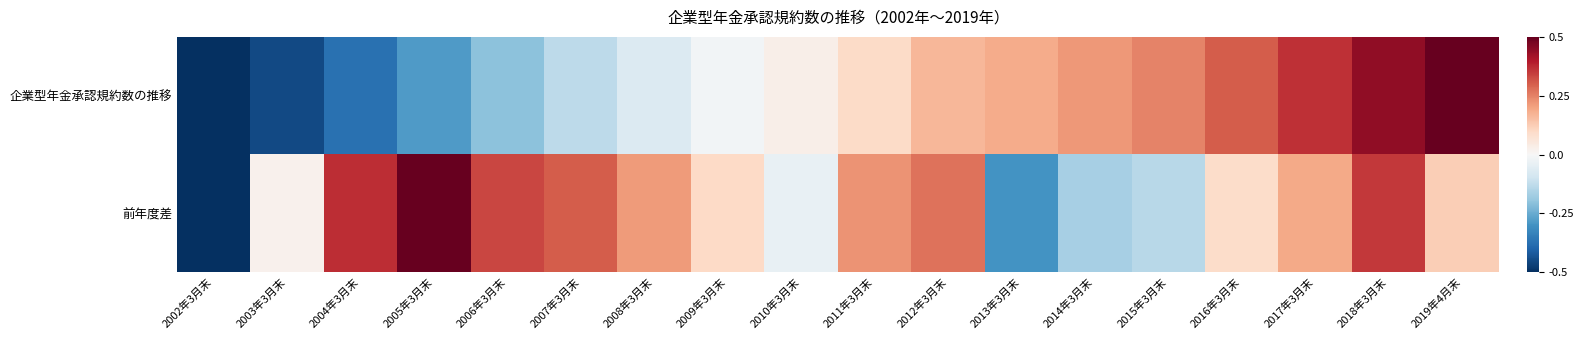

Reading left to right, transcribe all the data shown in this chart.

企業型年金承認規約数の推移: 2002年3月末=-0.5	2003年3月末=-0.5	2004年3月末=-0.4	2005年3月末=-0.3	2006年3月末=-0.2	2007年3月末=-0.1	2008年3月末=-0.1	2009年3月末=-0.0	2010年3月末=0.0	2011年3月末=0.1	2012年3月末=0.2	2013年3月末=0.2	2014年3月末=0.2	2015年3月末=0.2	2016年3月末=0.3	2017年3月末=0.4	2018年3月末=0.4	2019年4月末=0.5
前年度差: 2002年3月末=-0.5	2003年3月末=0.0	2004年3月末=0.4	2005年3月末=0.5	2006年3月末=0.3	2007年3月末=0.3	2008年3月末=0.2	2009年3月末=0.1	2010年3月末=-0.0	2011年3月末=0.2	2012年3月末=0.3	2013年3月末=-0.3	2014年3月末=-0.2	2015年3月末=-0.1	2016年3月末=0.1	2017年3月末=0.2	2018年3月末=0.4	2019年4月末=0.1